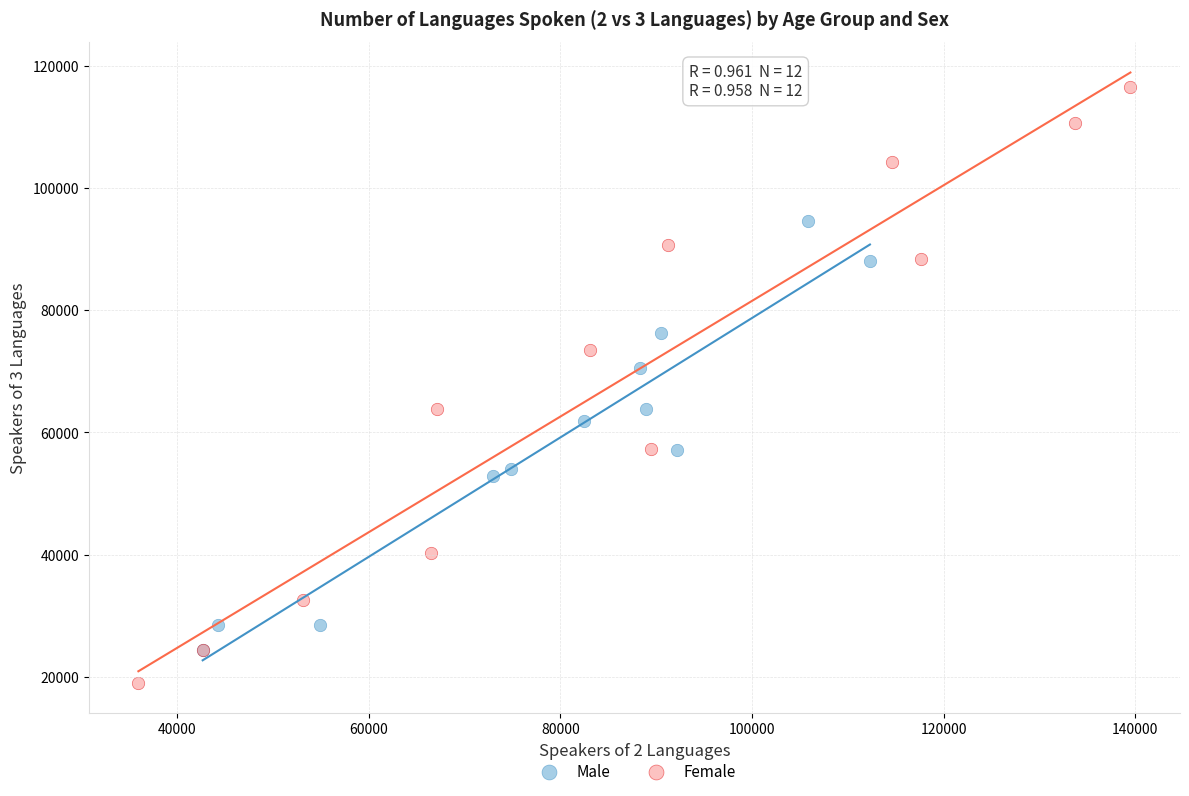

What are all the series names shown in the legend?

Male, Female